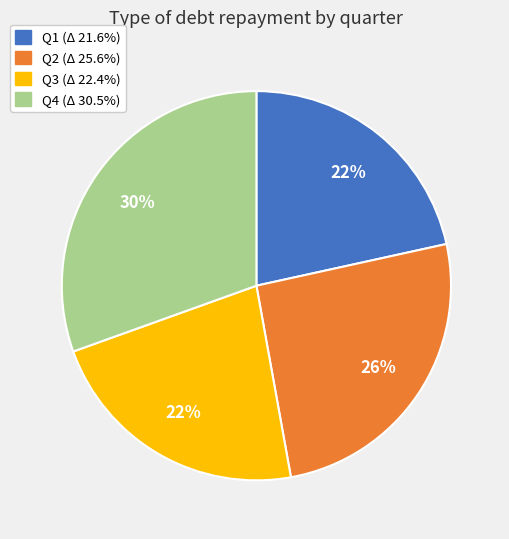

How many segments does this pie chart have?

4